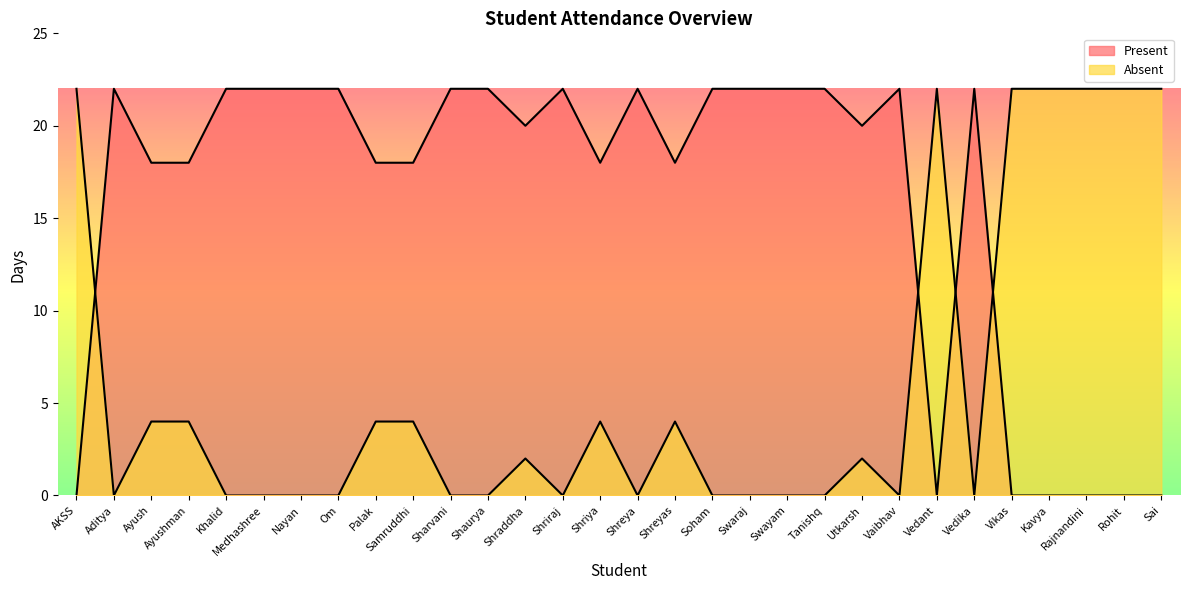

How many intersections are there between Present and Absent?

4